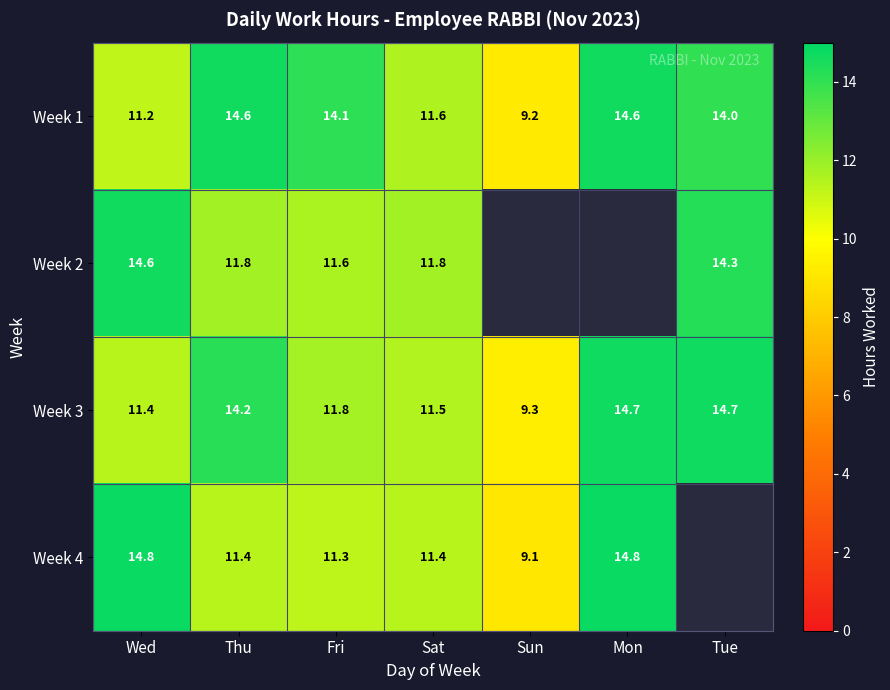

Between Fri and Sat, which series saw the biggest shift?

Week 1